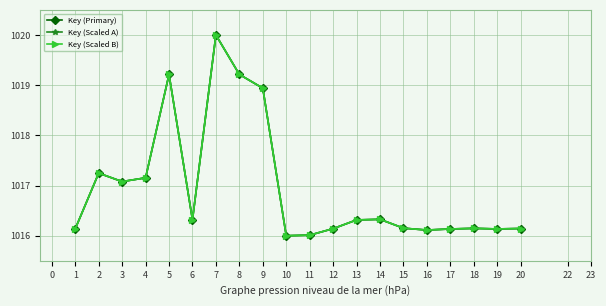

What is the minimum value for Key (Scaled B)?

1016.0